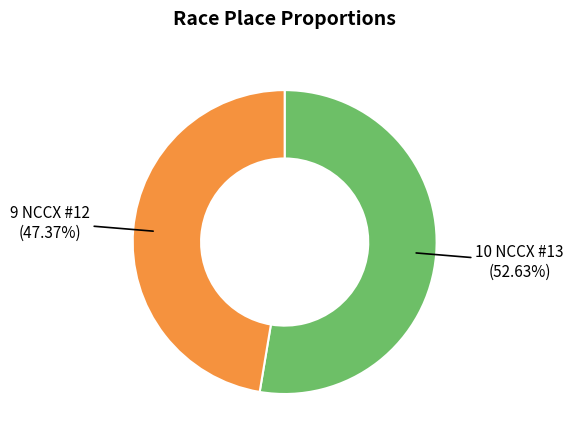

Is there any slice that represents more than half of the pie?

Yes